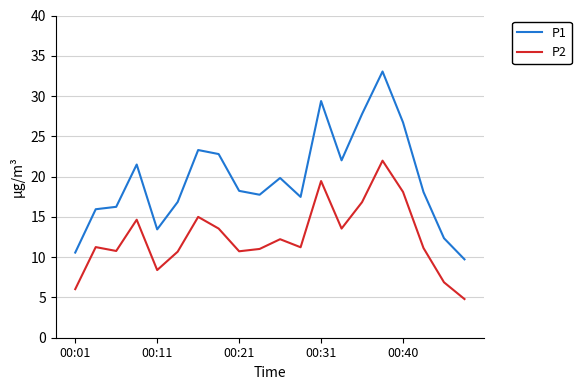

True or false: P1 and P2 cross at least once.

False